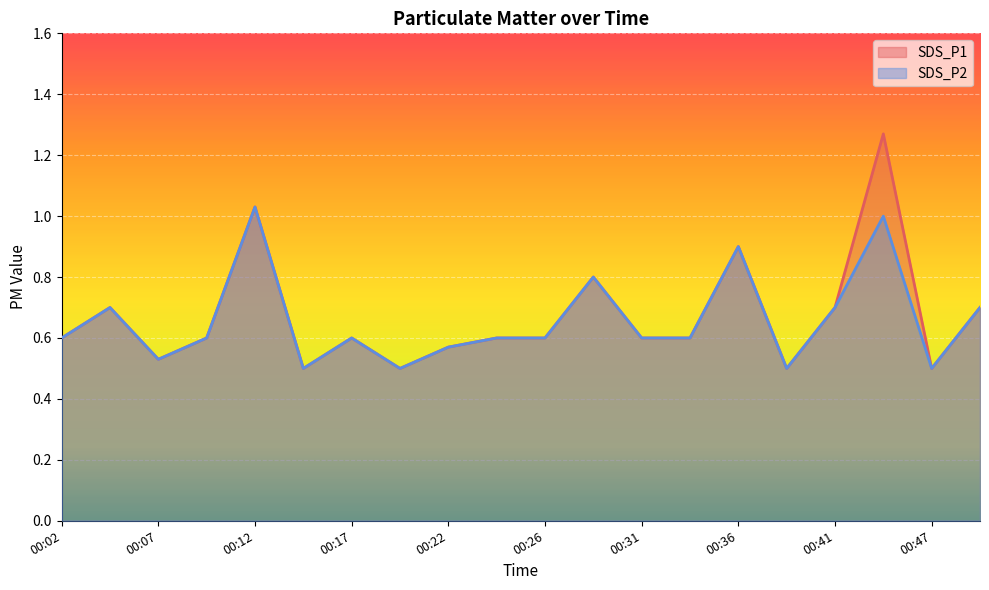

What is the sum of the SDS_P2 values at 00:34 and 00:31?

1.2